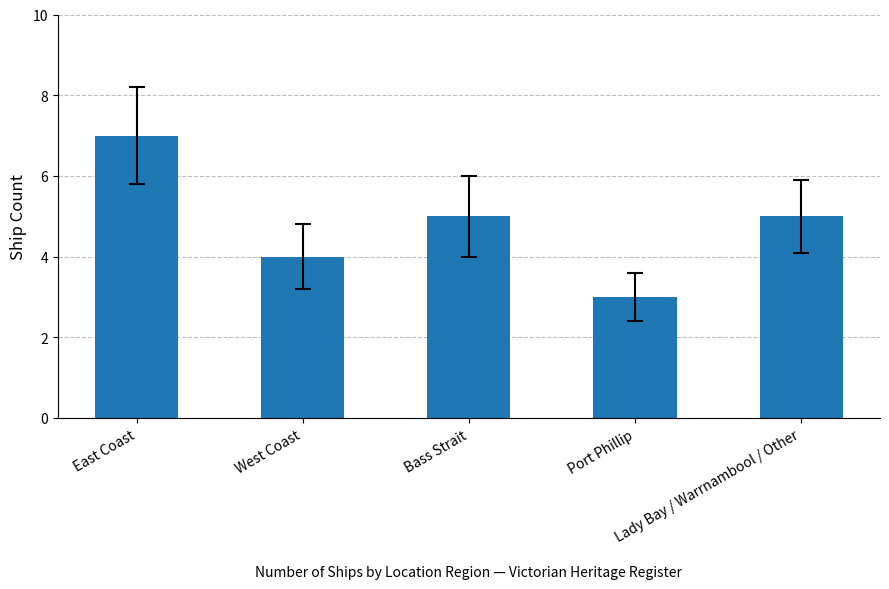

What is the value of the 1st bar from the left?

7